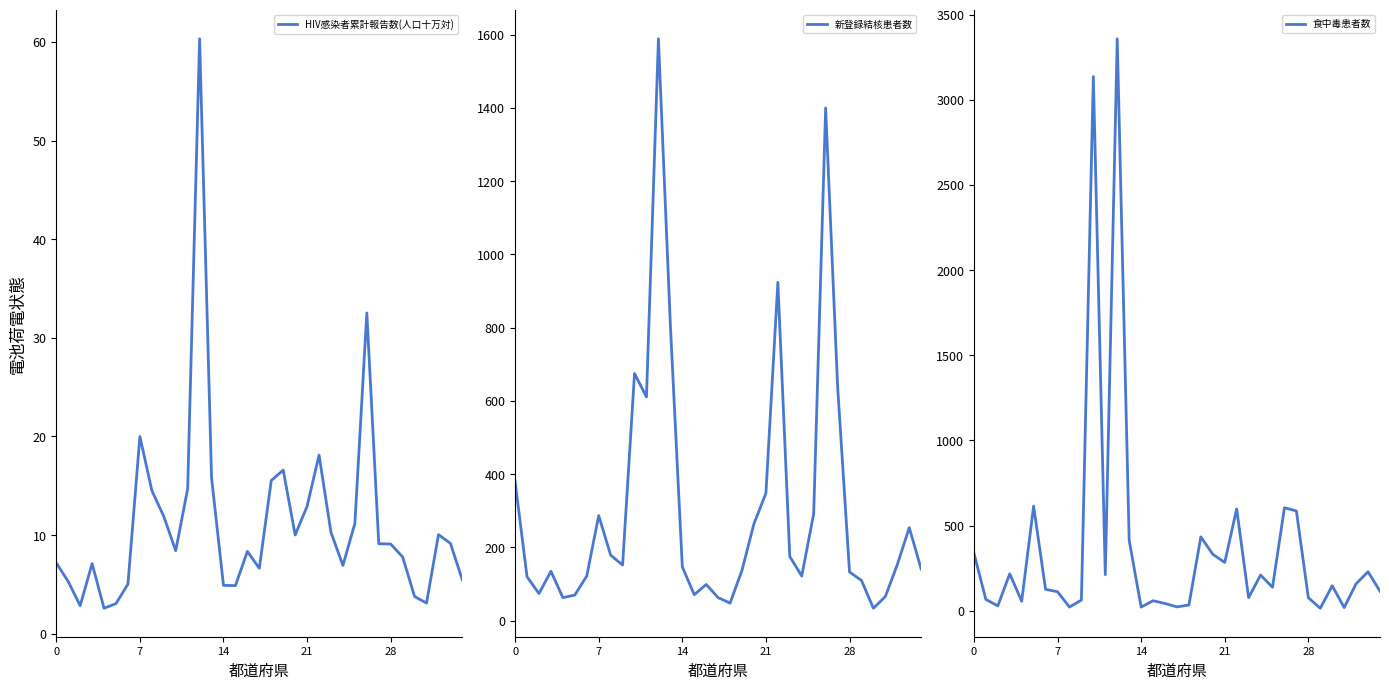

What are all the series names shown in the legend?

HIV感染者累計報告数(人口十万対), 新登録結核患者数, 食中毒患者数